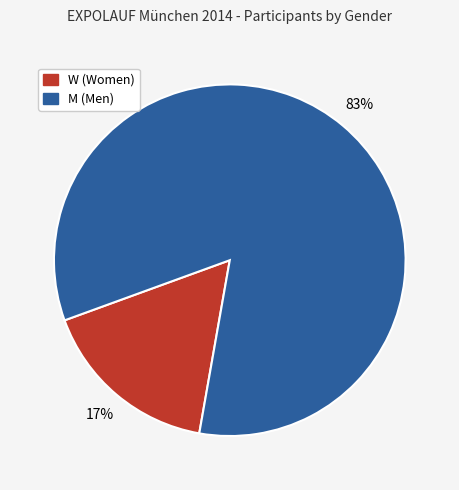

To the nearest percent, what is the combined percentage of W and M?

100%